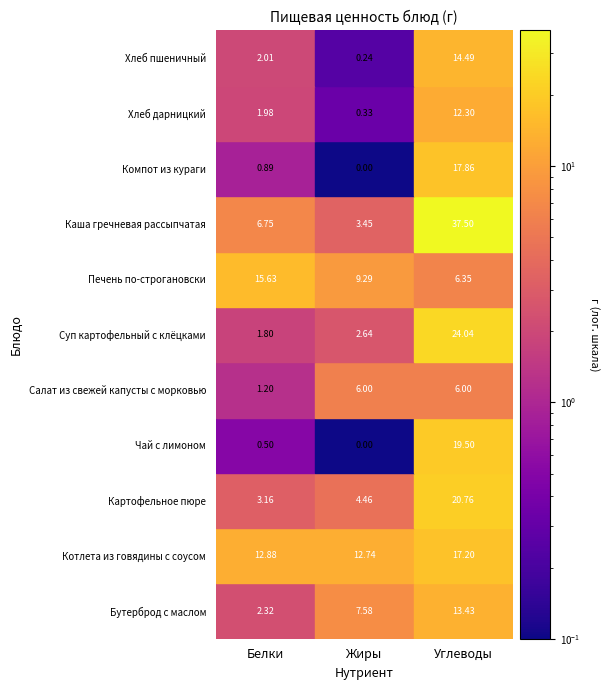

Which series has the widest spread of values?

Каша гречневая рассыпчатая